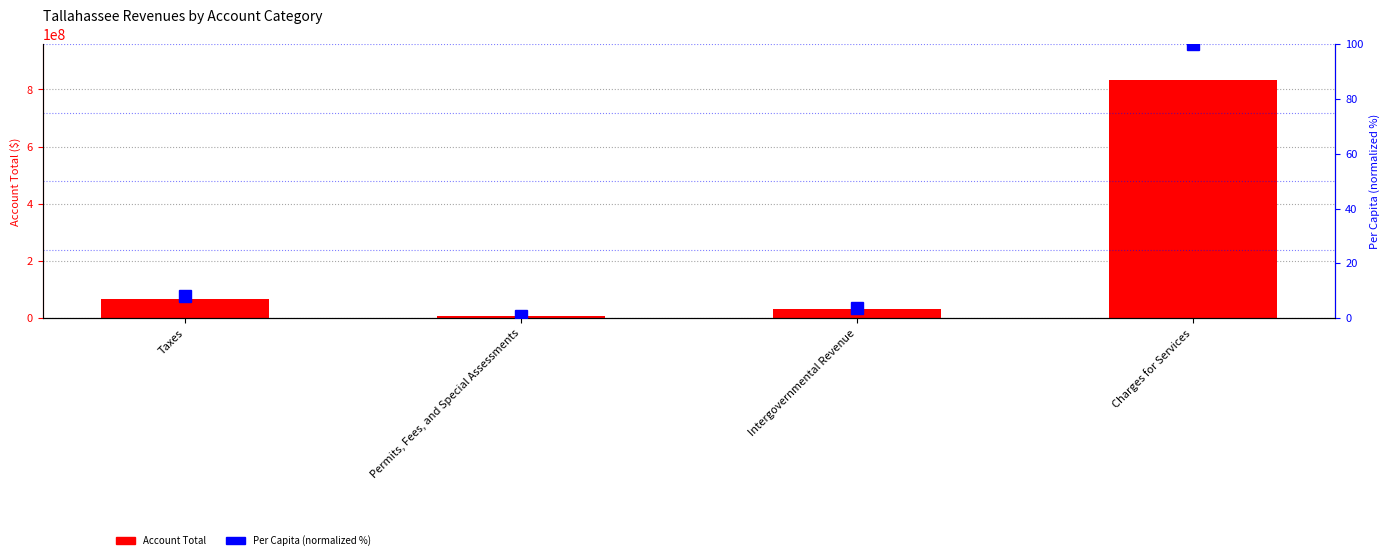

Reading left to right, extract all data points from this chart.

Account Total: Taxes=65811000.0	Permits, Fees, and Special Assessments=5936000.0	Intergovernmental Revenue=30731000.0	Charges for Services=832758000.0
Per Capita (normalized %): Taxes=7.9	Permits, Fees, and Special Assessments=0.7	Intergovernmental Revenue=3.7	Charges for Services=100.0